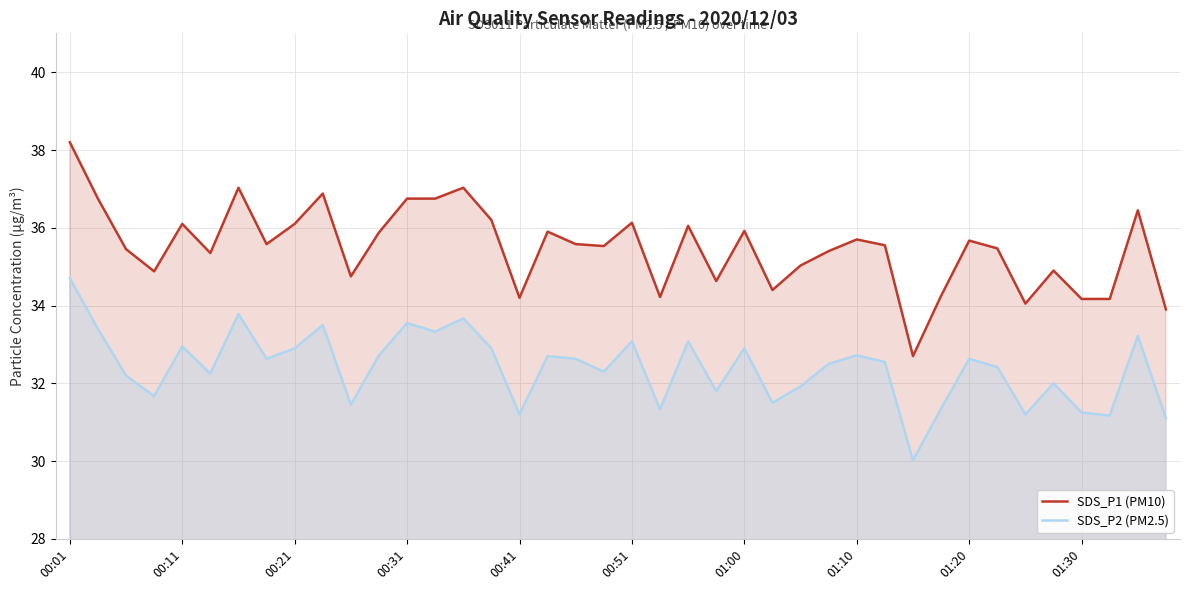

At which label does SDS_P2 (PM2.5) reach its peak?

00:01